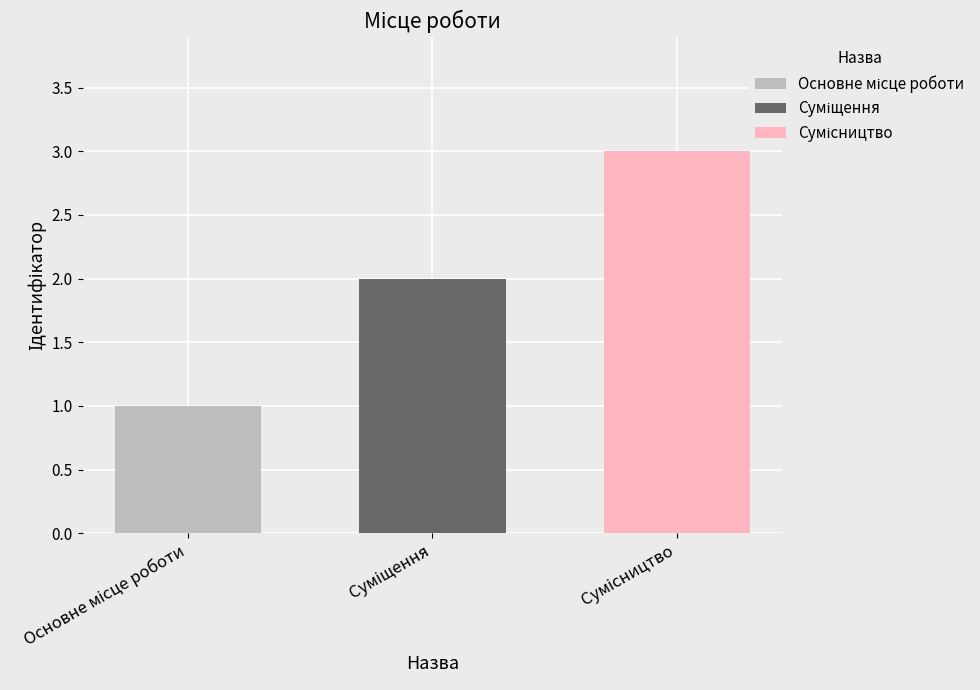

What is the greatest value displayed?

3